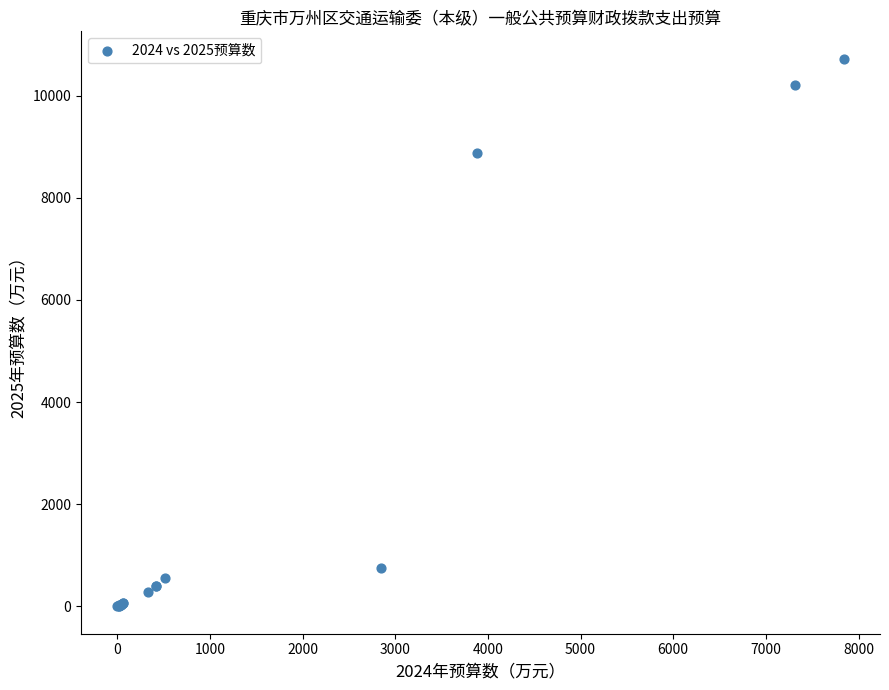

What Y value in the scatter plot is closest to 5362?

8879.0